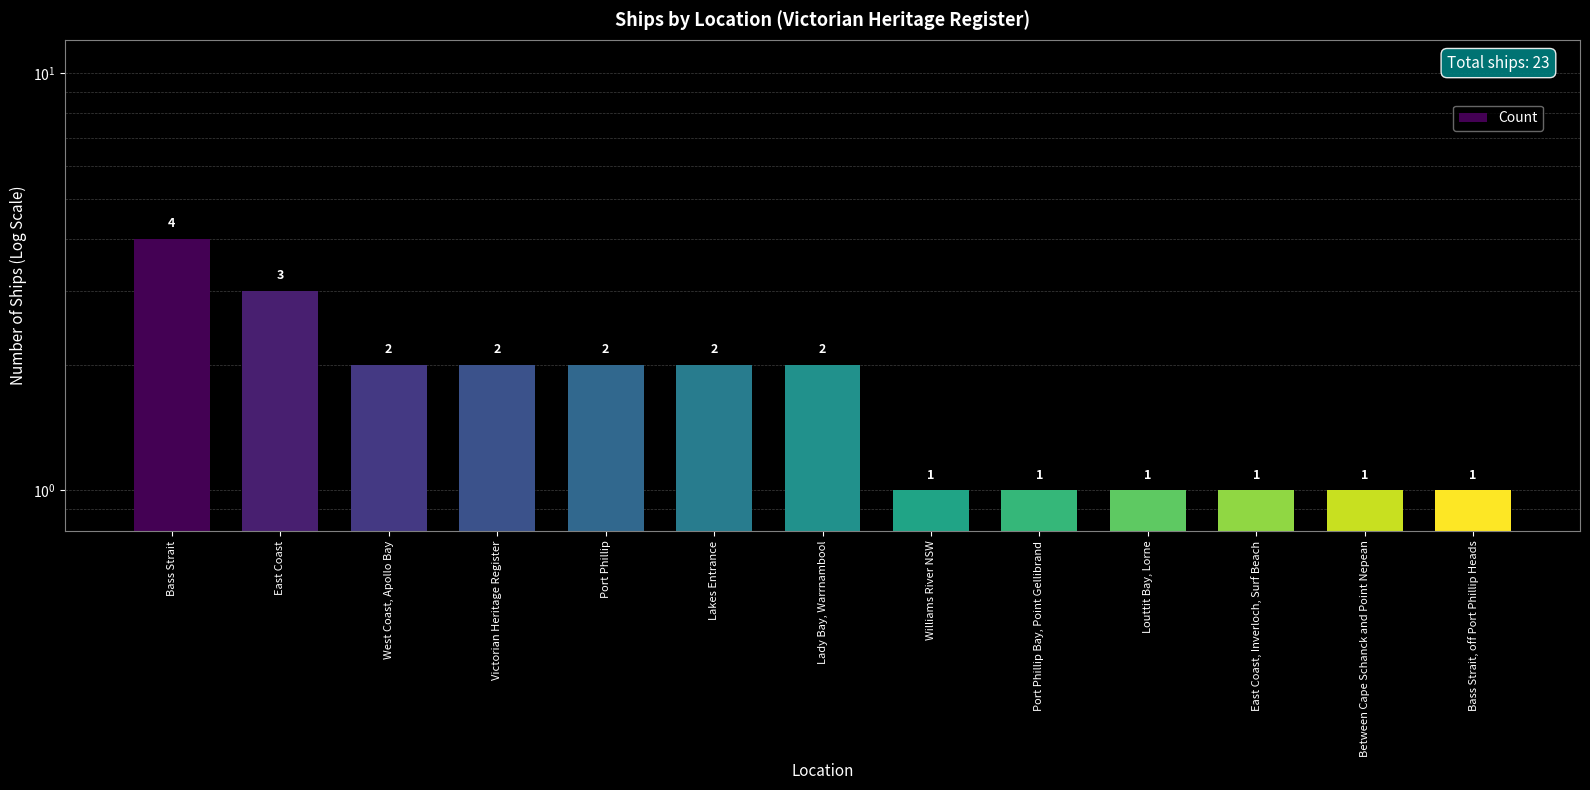

At which category does the chart reach its minimum across all series?

Williams River NSW